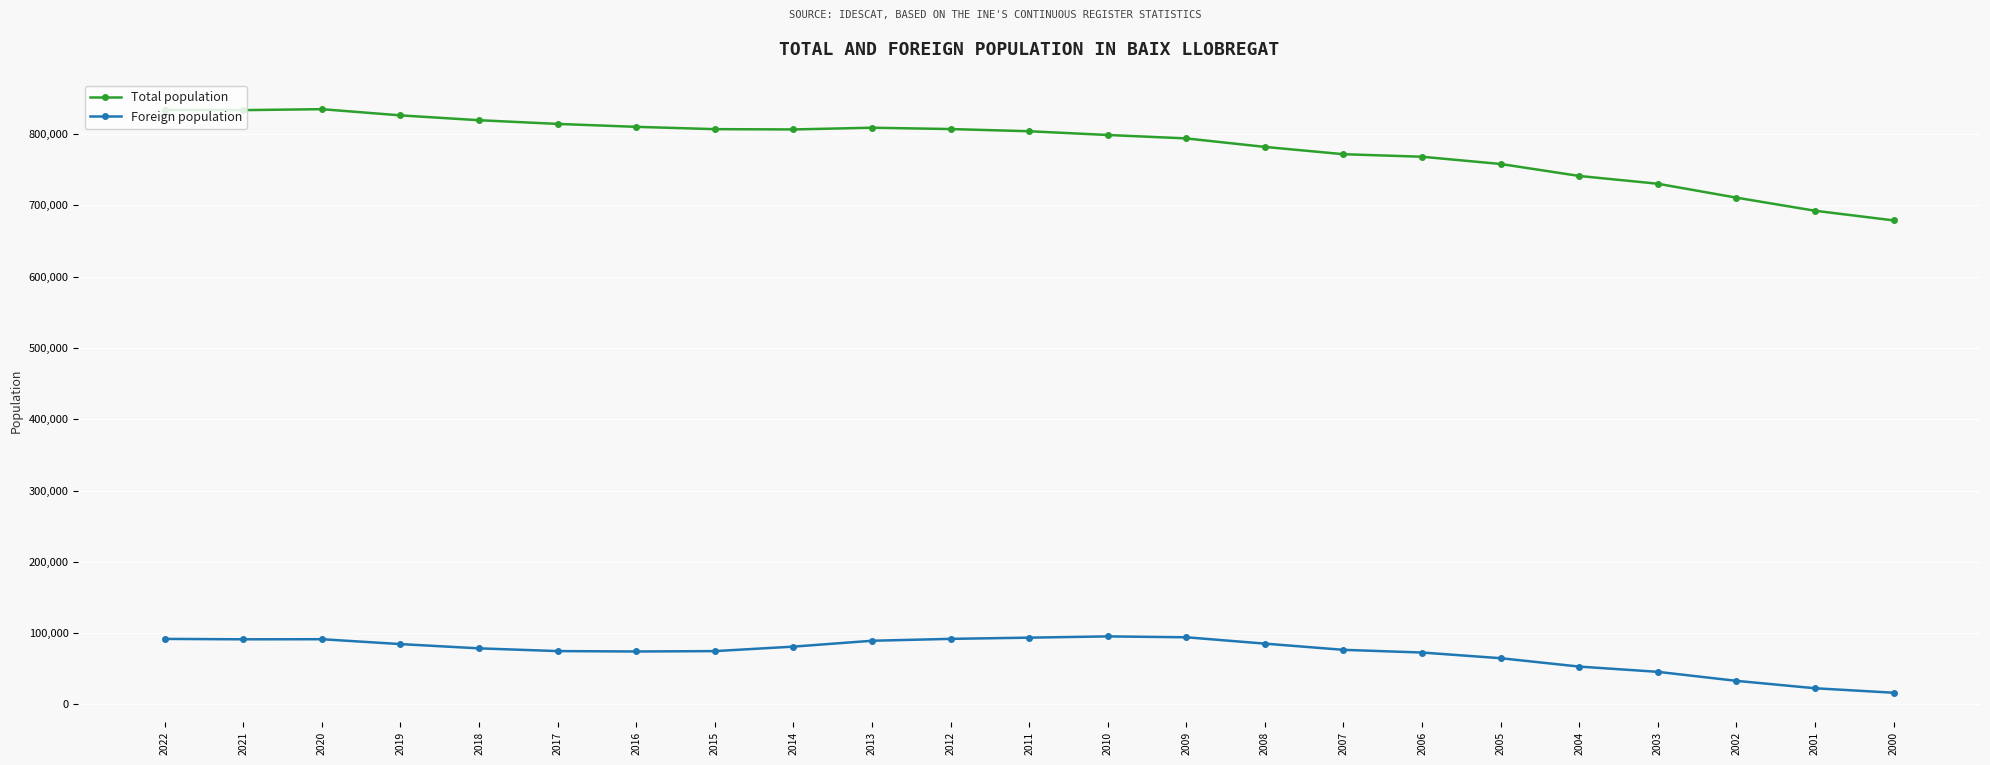

What is the average value of the Foreign population series?

73014